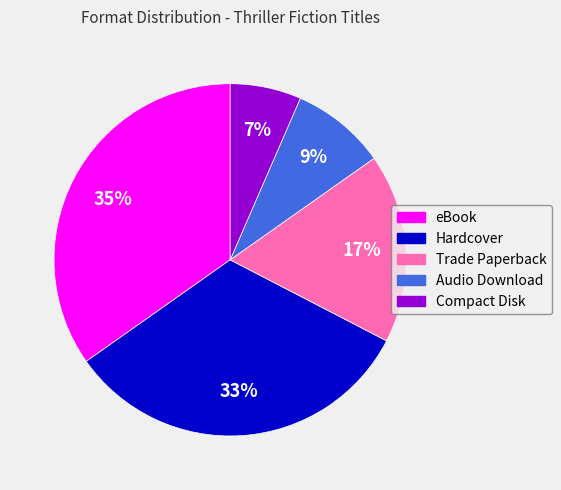

Combined, do Compact Disk and Audio Download account for over 50%?

No